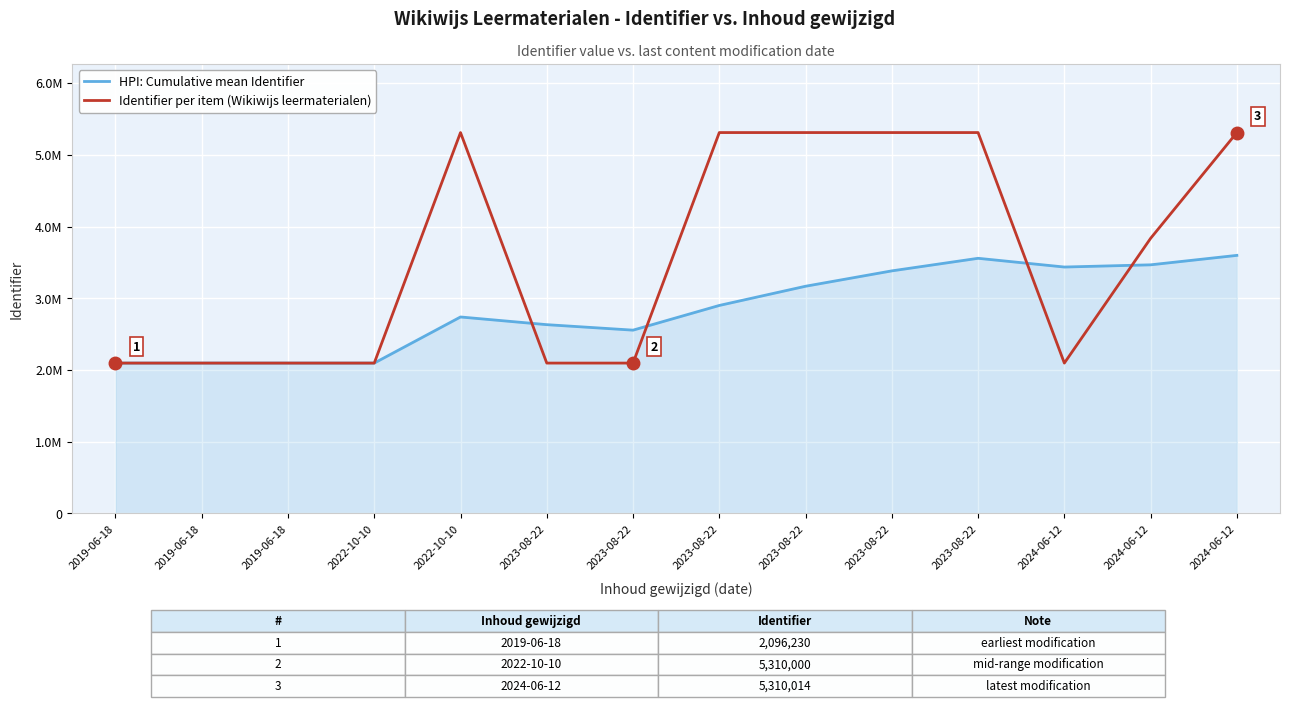

Does the chart have visible grid lines?

Yes